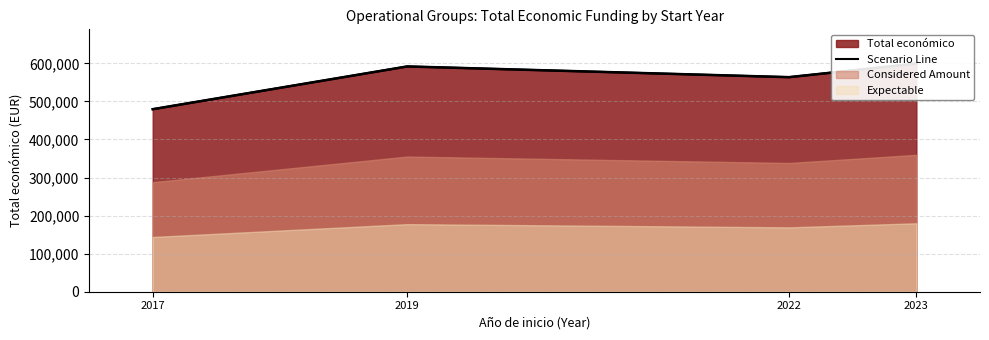

Reading left to right, what are all the values shown in this chart?

2017=479545	2019=591878	2022=563721	2023=599444